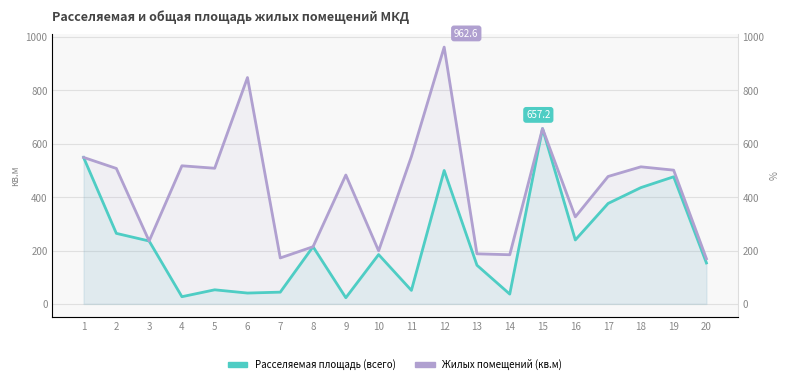

How many interior local valleys does the Жилых помещений (кв.м) series have?

6